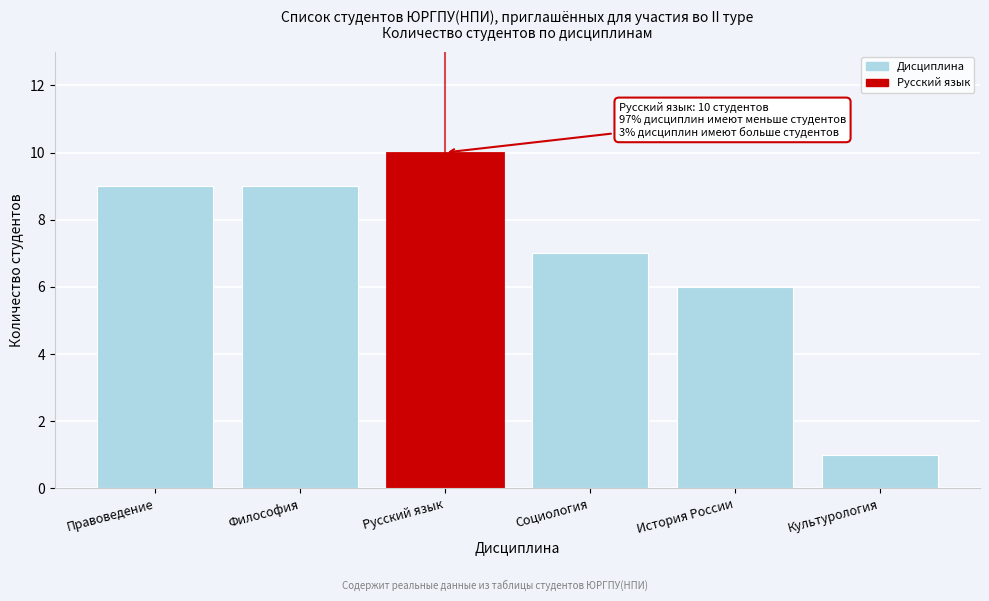

Reading left to right, what are all the values shown in this chart?

9	9	10	7	6	1